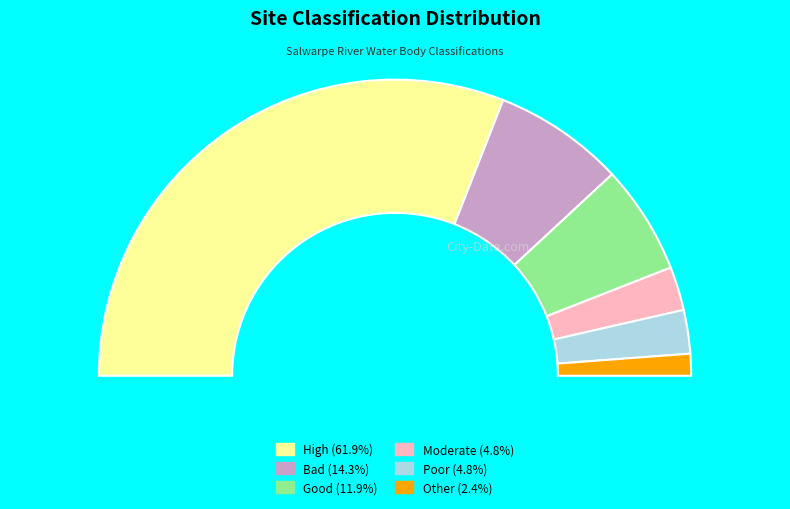

What is the largest slice in the pie chart?

High